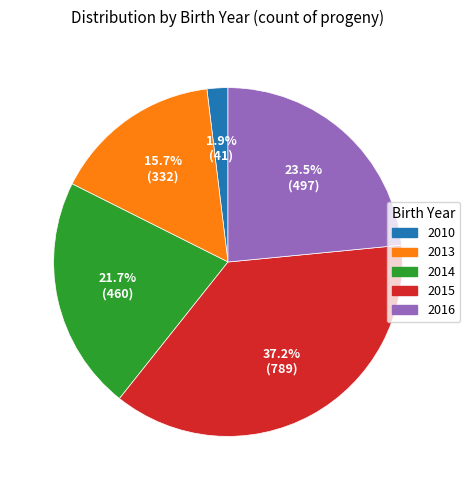

Is there any slice that represents more than half of the pie?

No